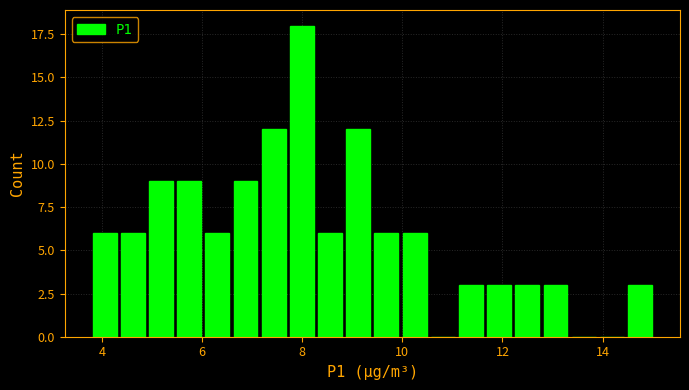

Around what value on the x-axis is the tallest bar? Give the approximate position of its centre, as read against the axis.

8.0